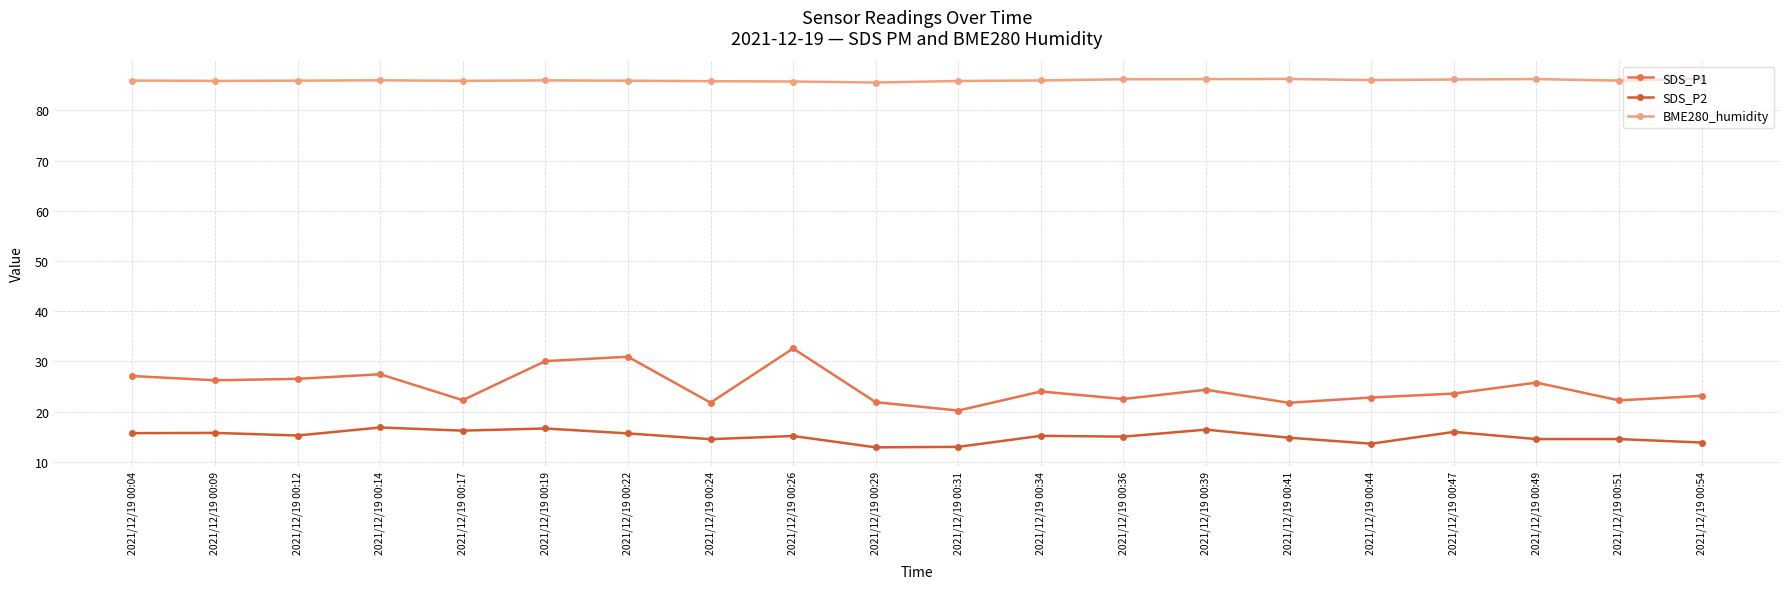

How many lines are shown in the chart?

3